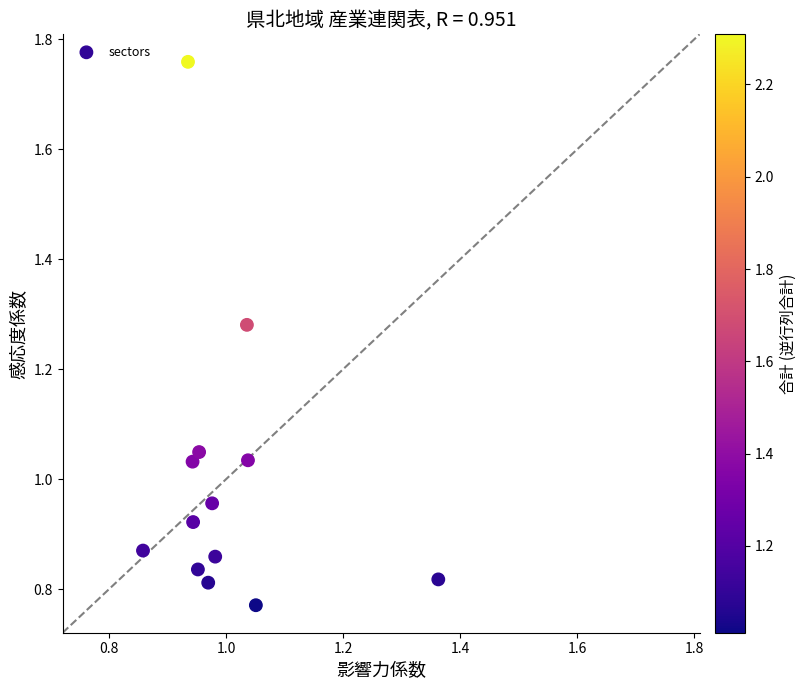

What is the range of X values (max minus min)?

0.5